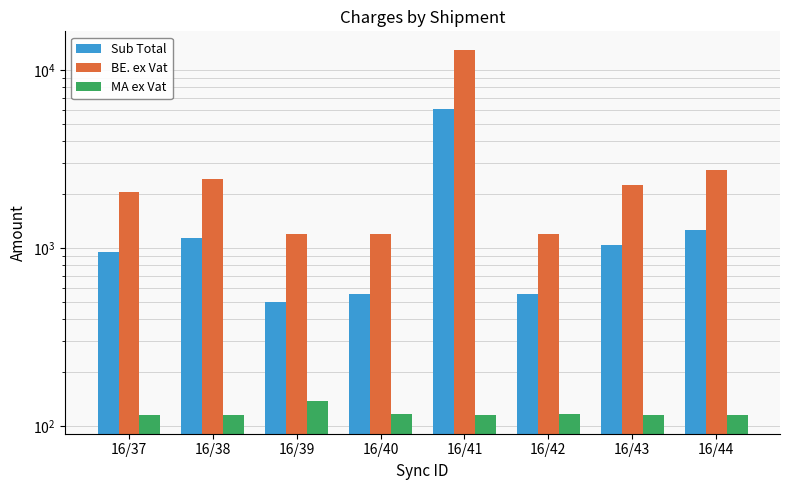

Which series has the widest spread of values?

BE. ex Vat